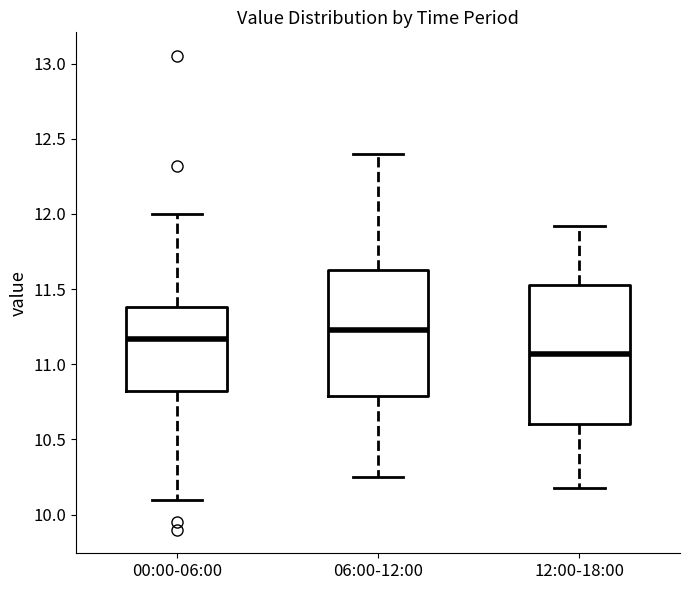

Which box's median line is the highest?

06:00-12:00